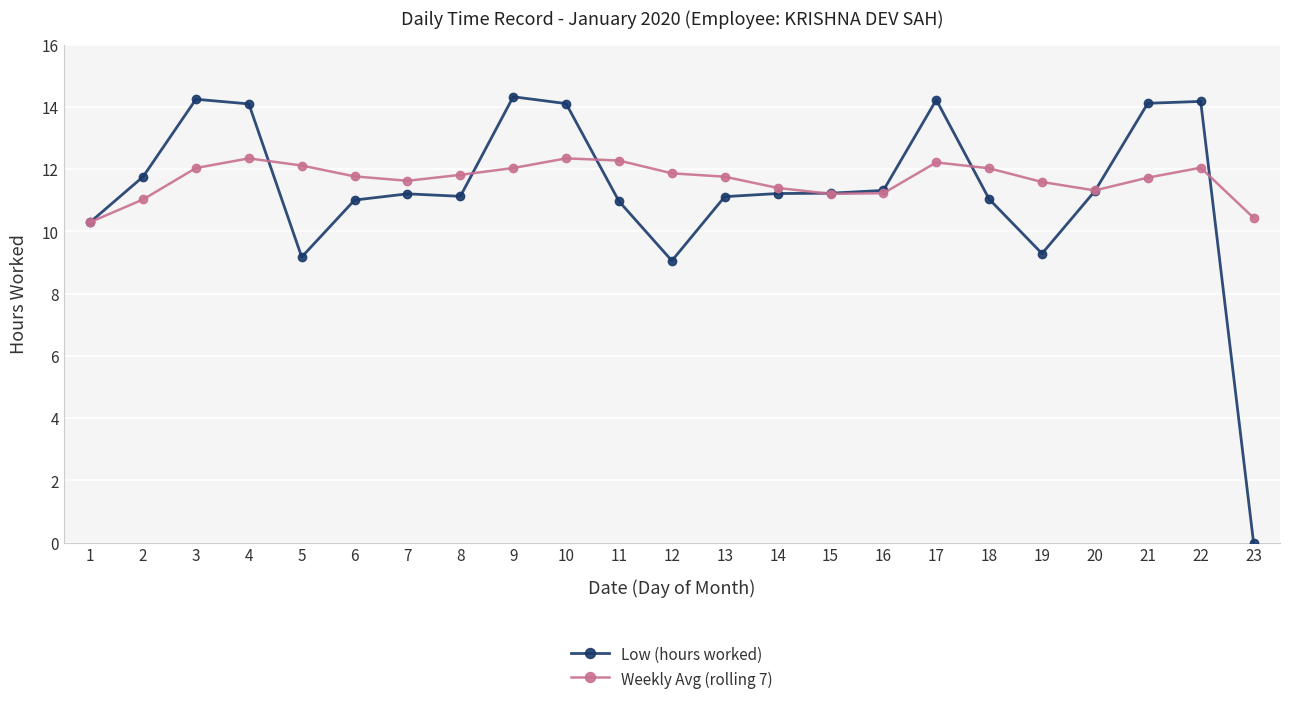

What are all the series names shown in the legend?

Low (hours worked), Weekly Avg (rolling 7)